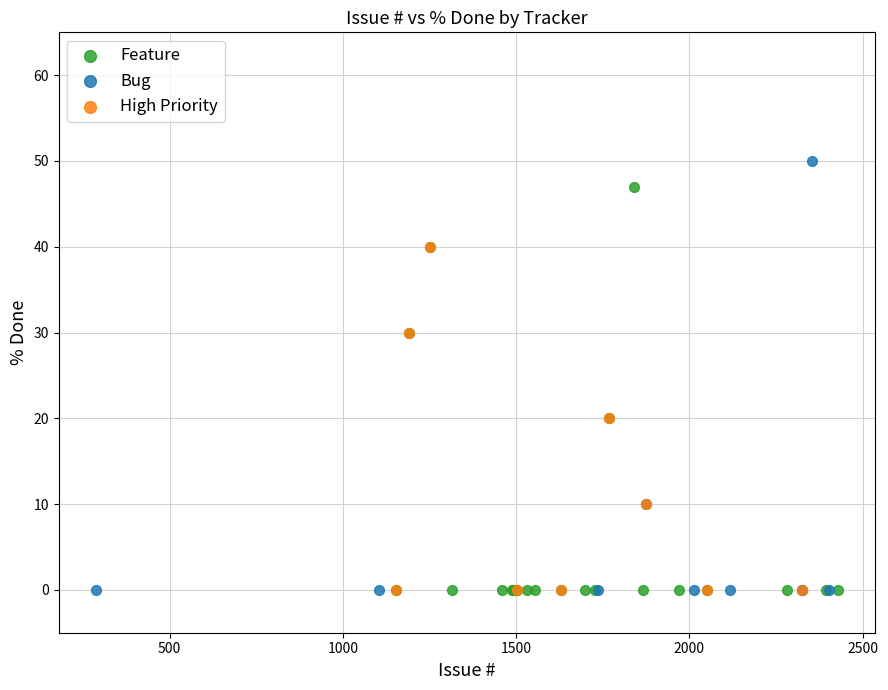

What are all the series names shown in the legend?

Feature, Bug, High Priority